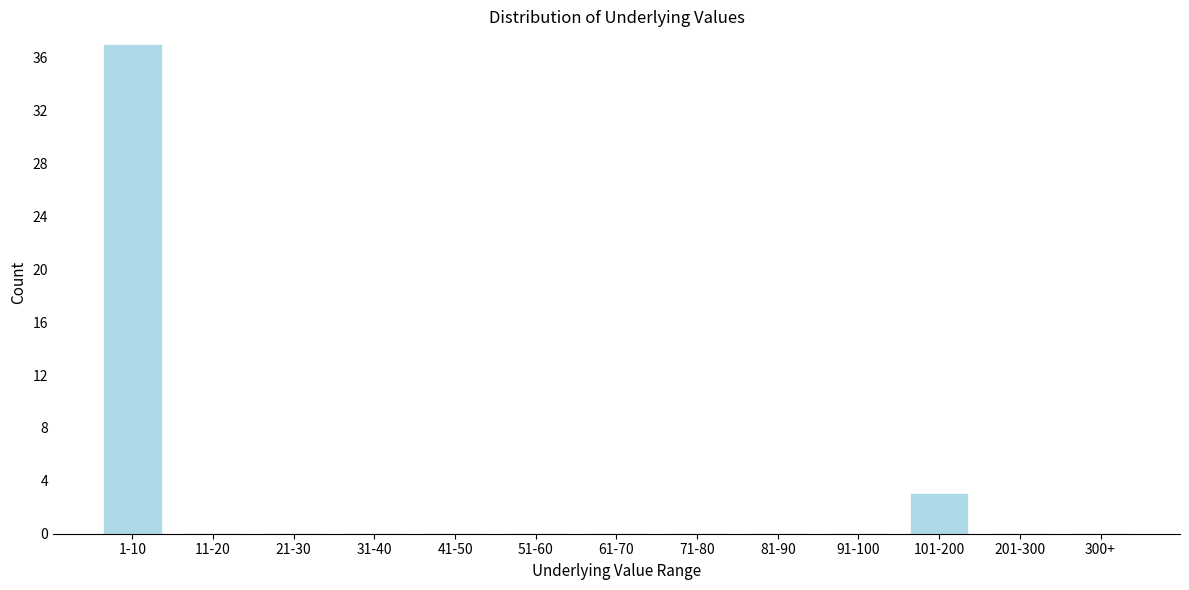

Reading left to right, what are all the values shown in this chart?

1-10=37	11-20=0	21-30=0	31-40=0	41-50=0	51-60=0	61-70=0	71-80=0	81-90=0	91-100=0	101-200=3	201-300=0	300+=0